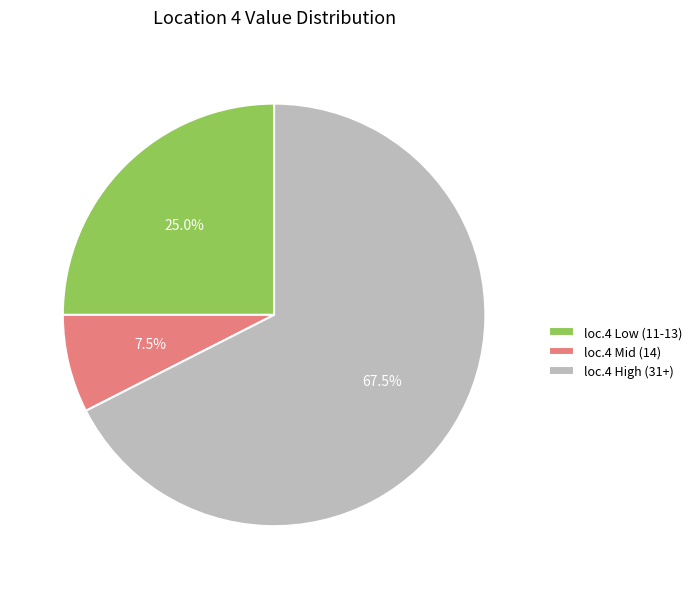

Is the sum of loc.4 High (31+) and loc.4 Mid (14) greater than half?

Yes